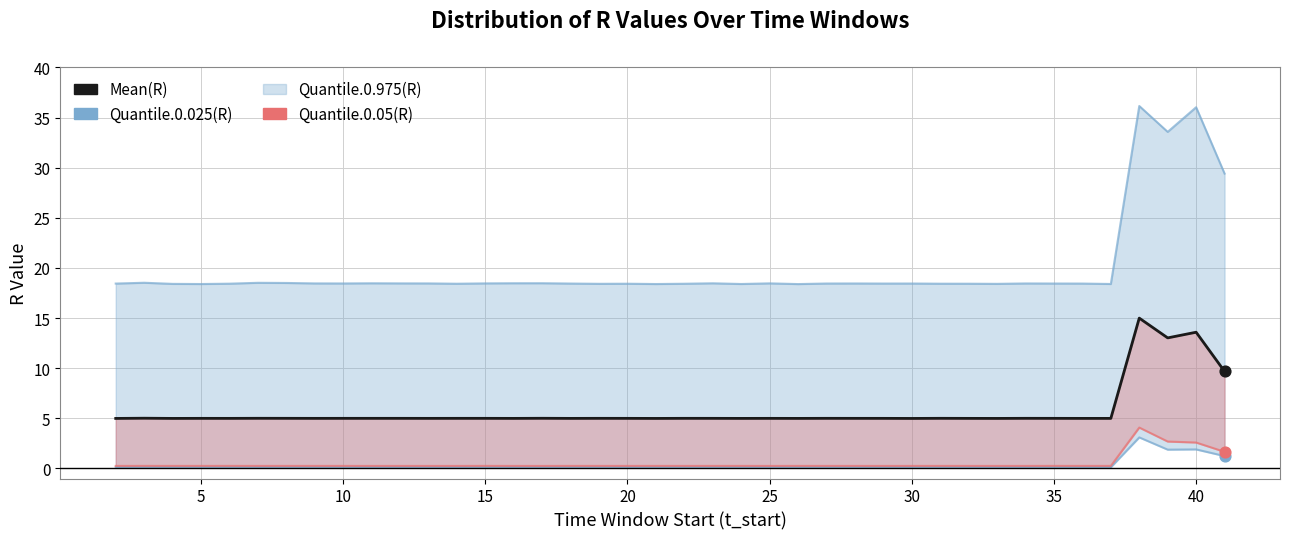

Which series has the largest total across all categories?

Quantile.0.025(R)